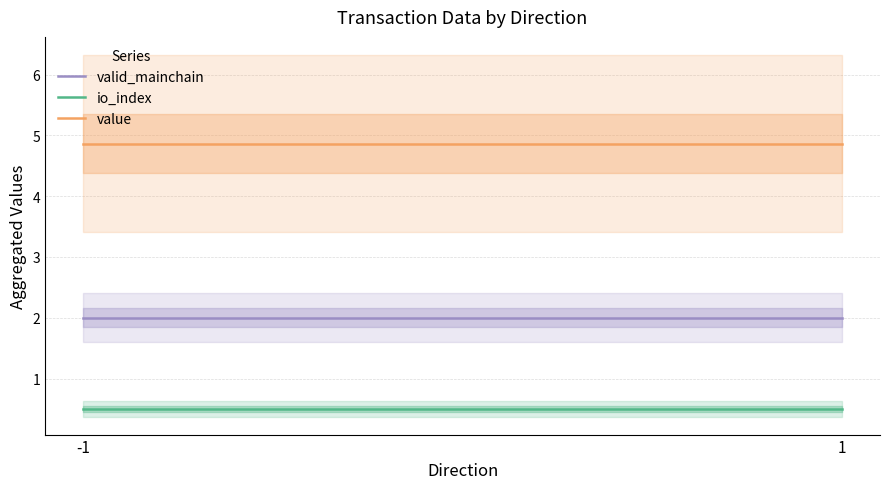

At which label is valid_mainchain closest to 2?

-1